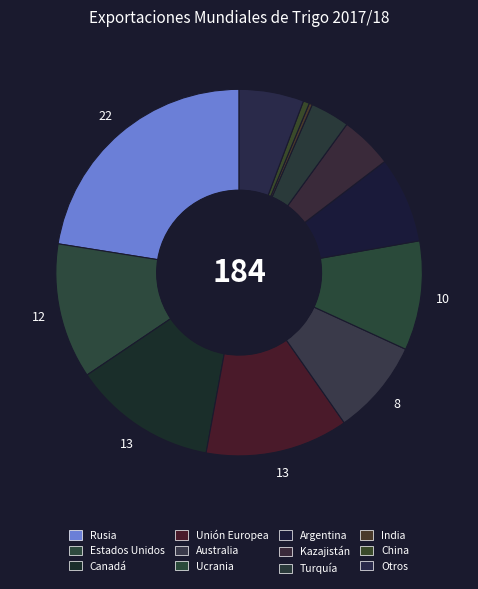

Which category has the smallest portion of the pie?

India